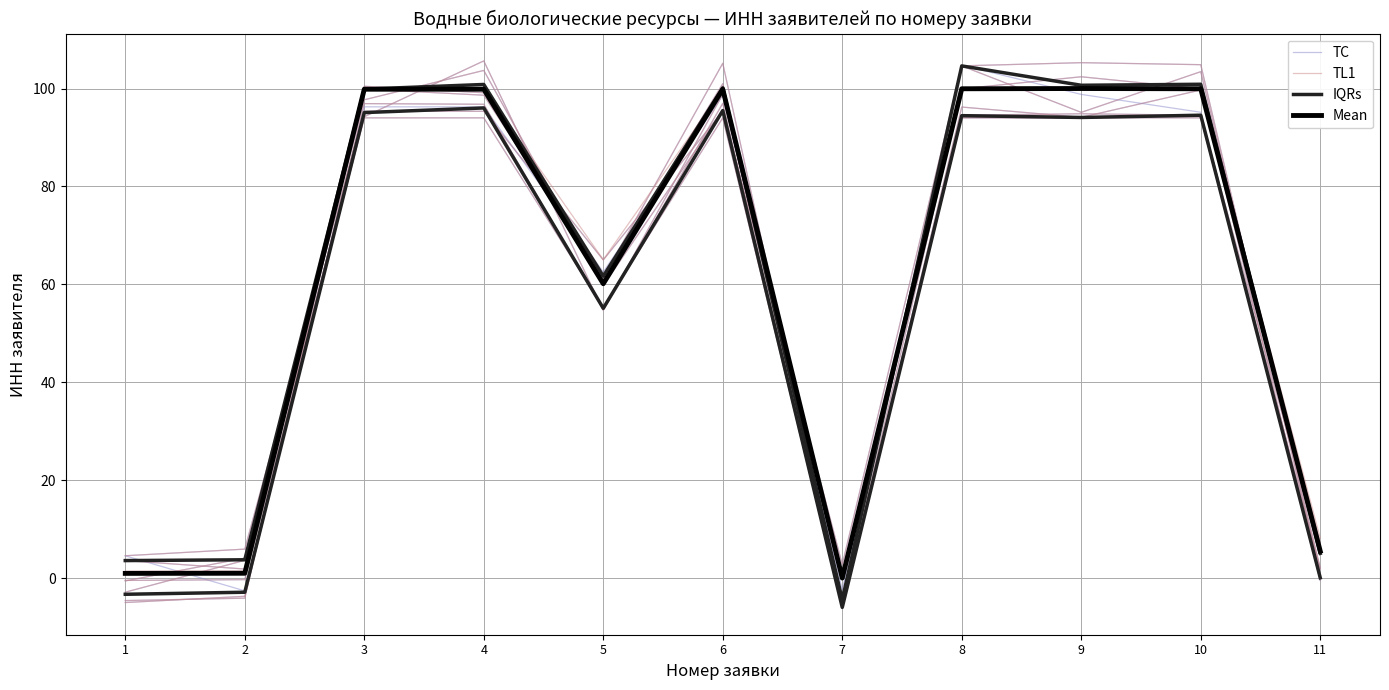

What is the value of the TC point at the 8th from the left?

104.8